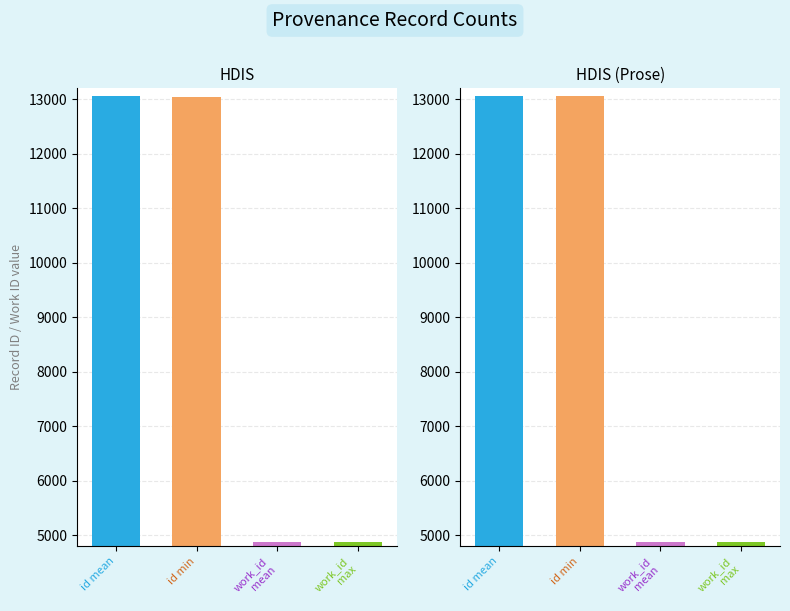

How many bars are there in total?

8